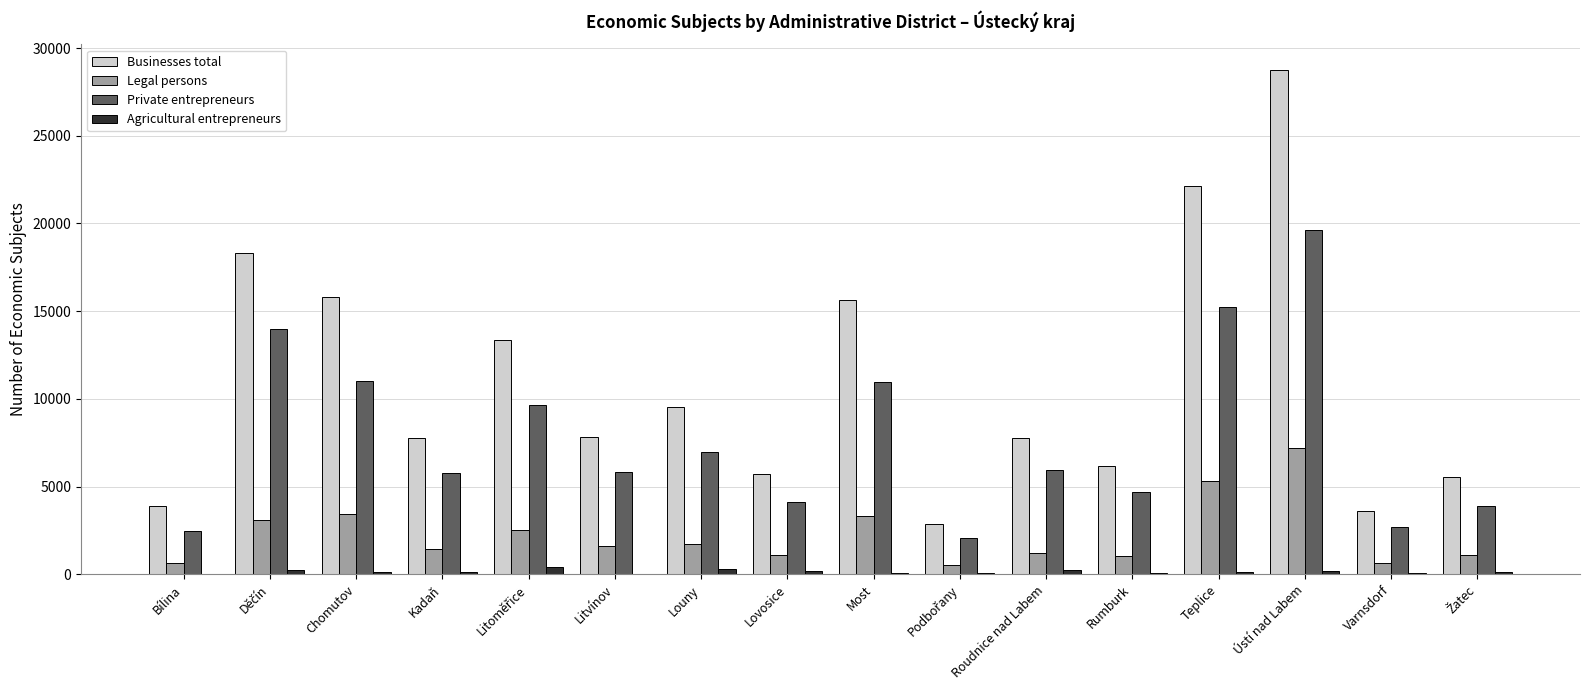

What is the maximum value for Businesses total?

28773